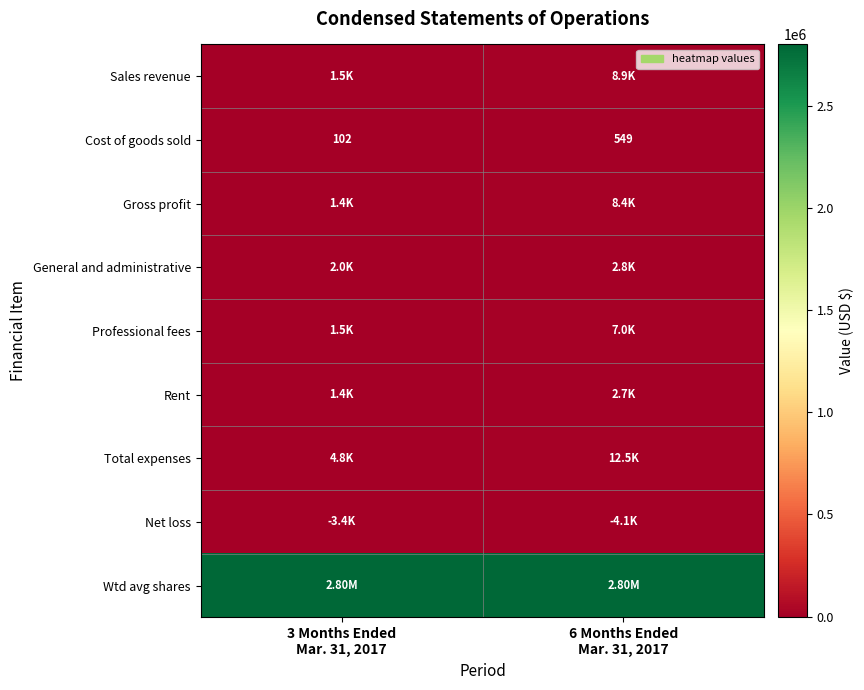

What is the difference between the maximum and minimum values in the Cost of goods sold series?

447